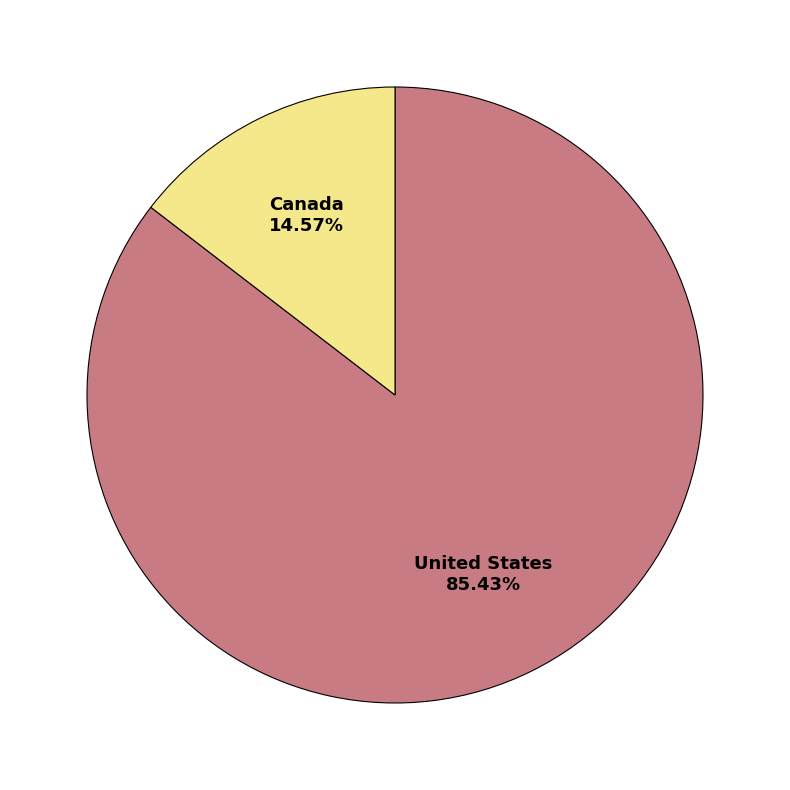

Is there a majority slice in this chart?

Yes